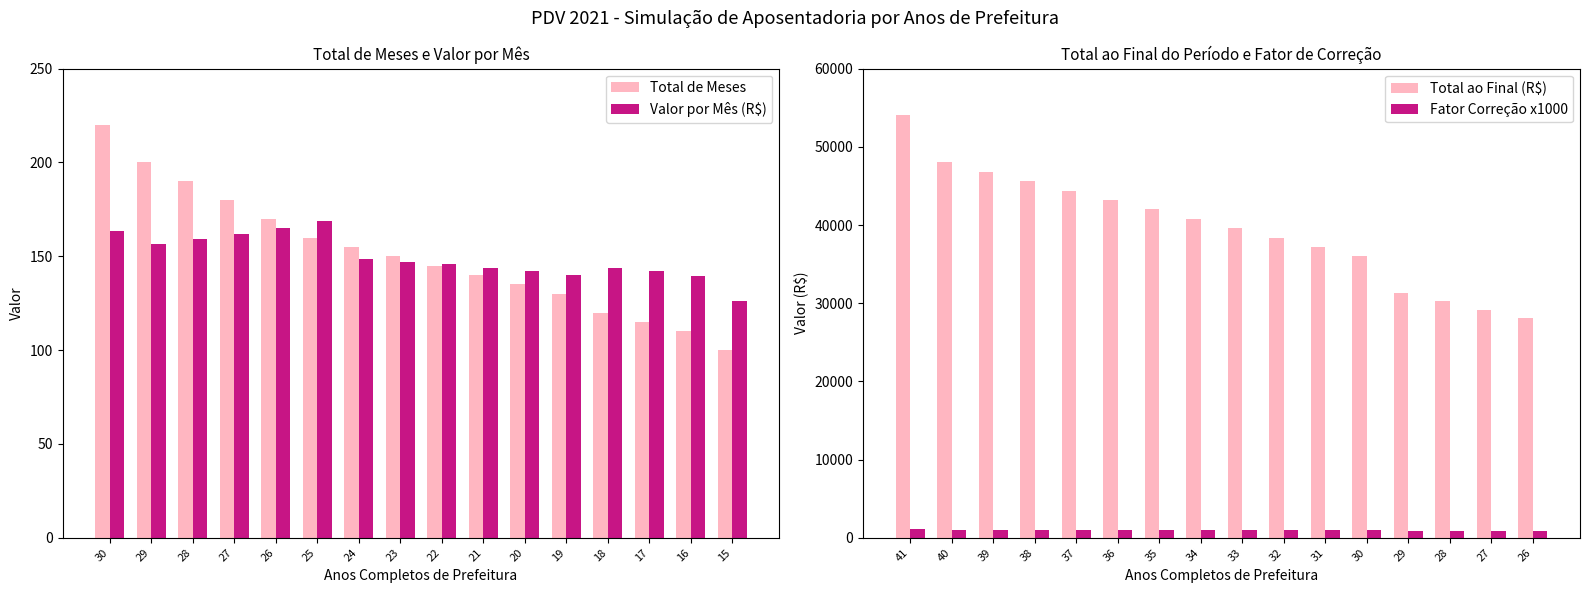

Which series has the largest total across all categories?

Total ao Final (R$)